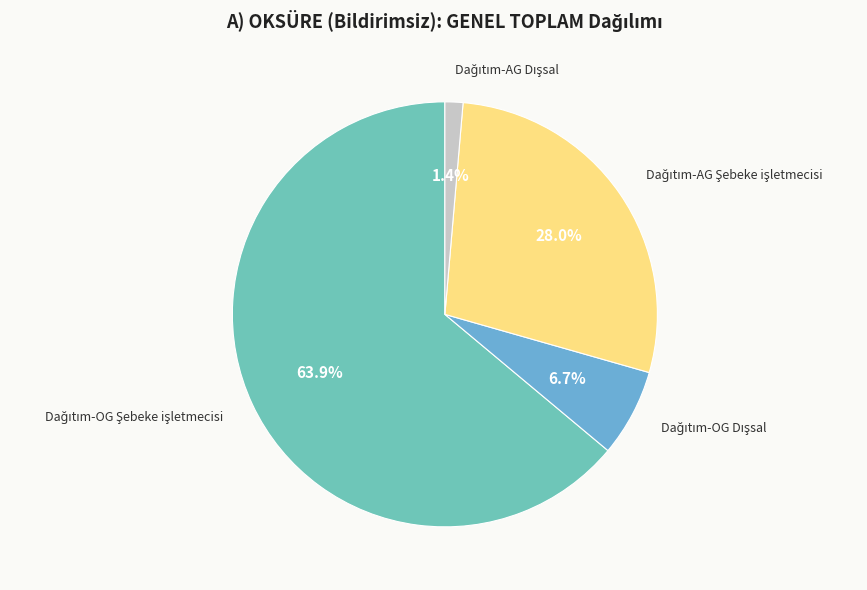

Is there a majority slice in this chart?

Yes